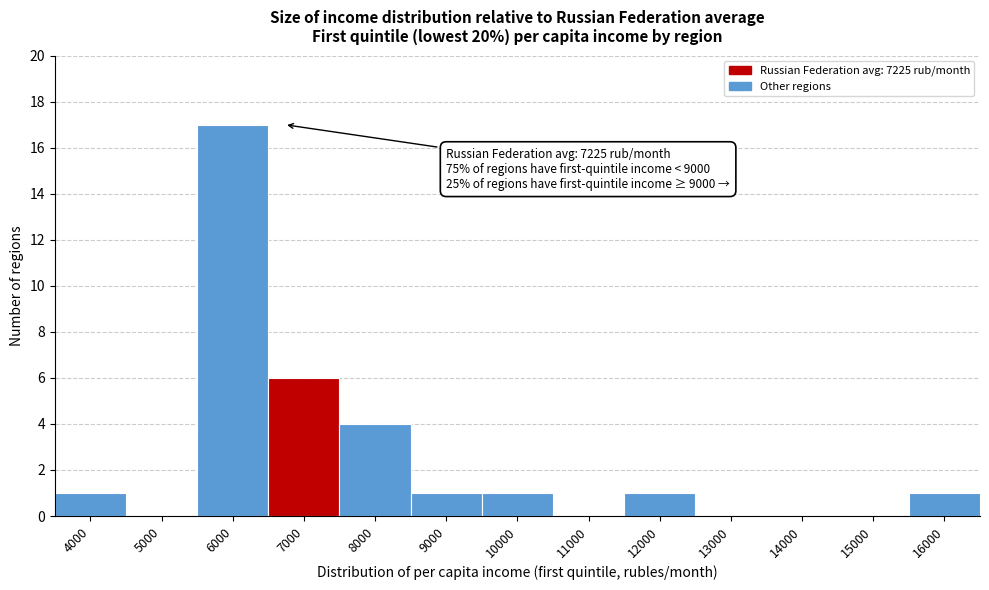

Reading left to right, list all the values displayed in this chart.

4000=1	5000=0	6000=17	7000=6	8000=4	9000=1	10000=1	11000=0	12000=1	13000=0	14000=0	15000=0	16000=1